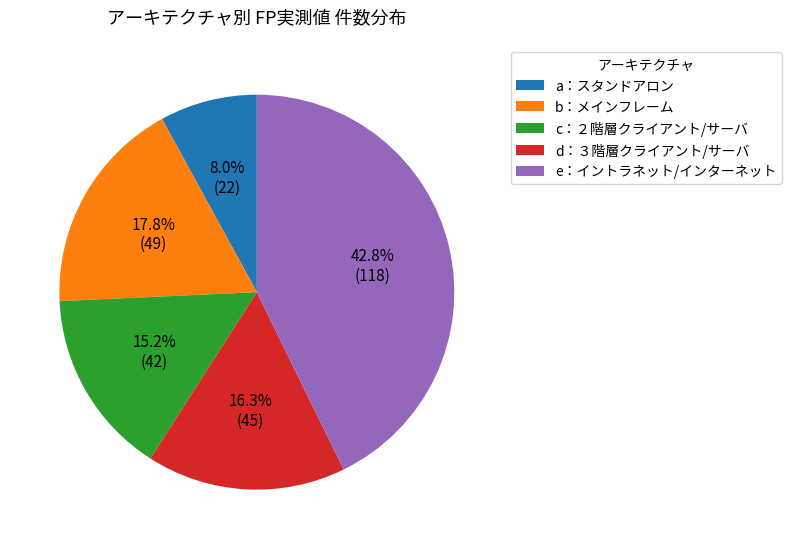

Combined, what portion of the pie is b：メインフレーム and c：２階層クライアント/サーバ?

33.0%